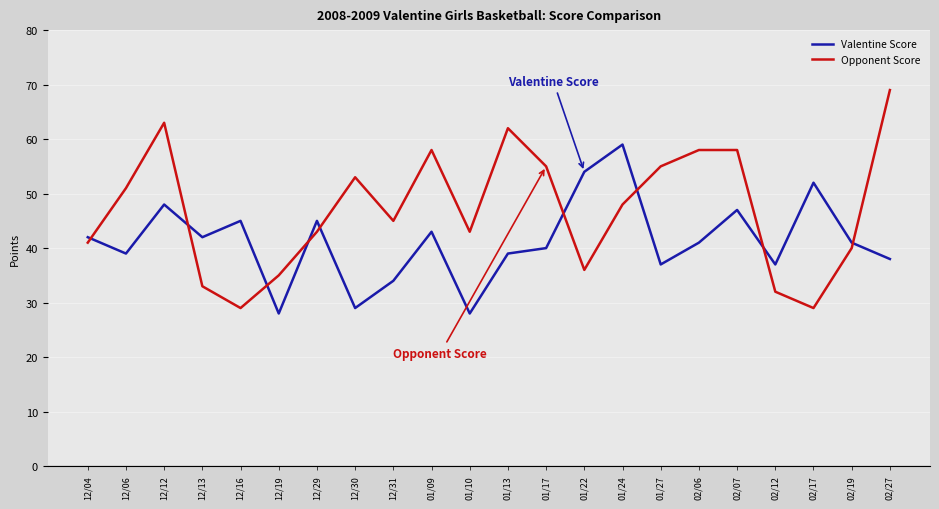

In Opponent Score, how many points are lower than both neighbors (excluding endpoints)?

5